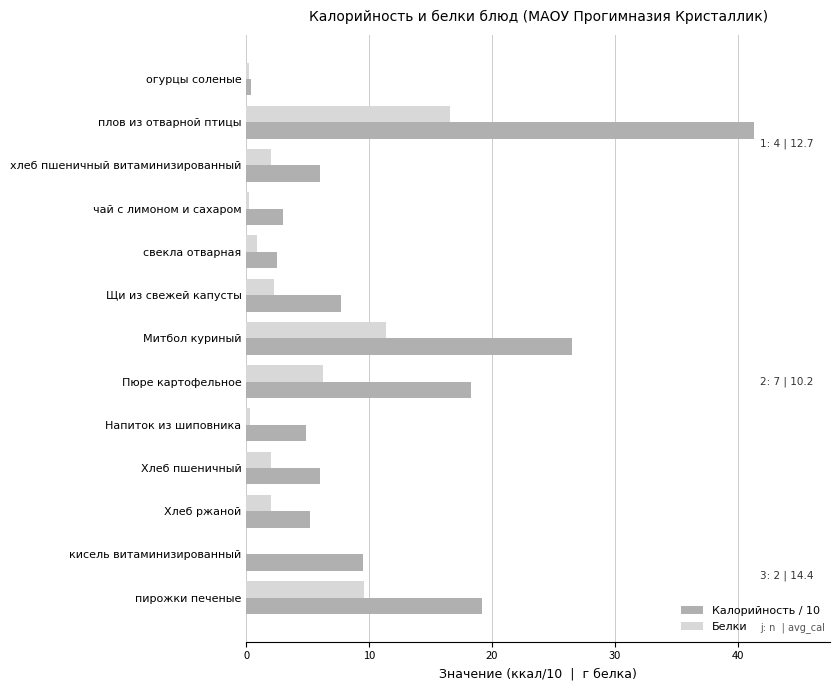

What is the maximum value shown in the chart?

41.3